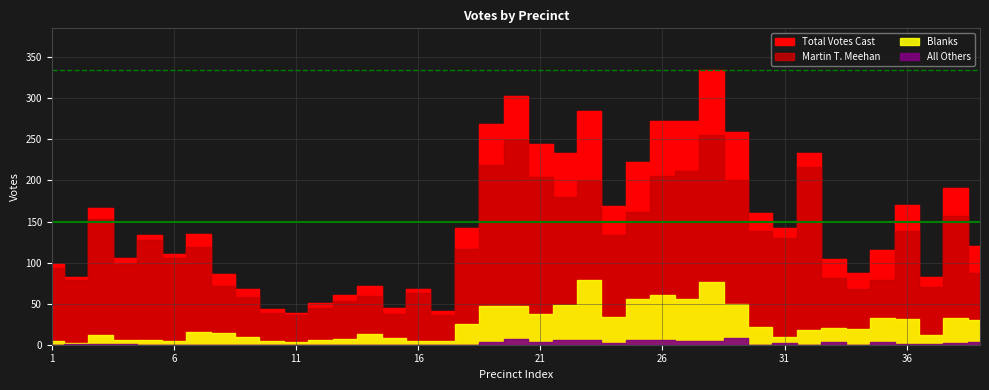

In Martin T. Meehan, how many points are lower than both neighbors (excluding endpoints)?

11